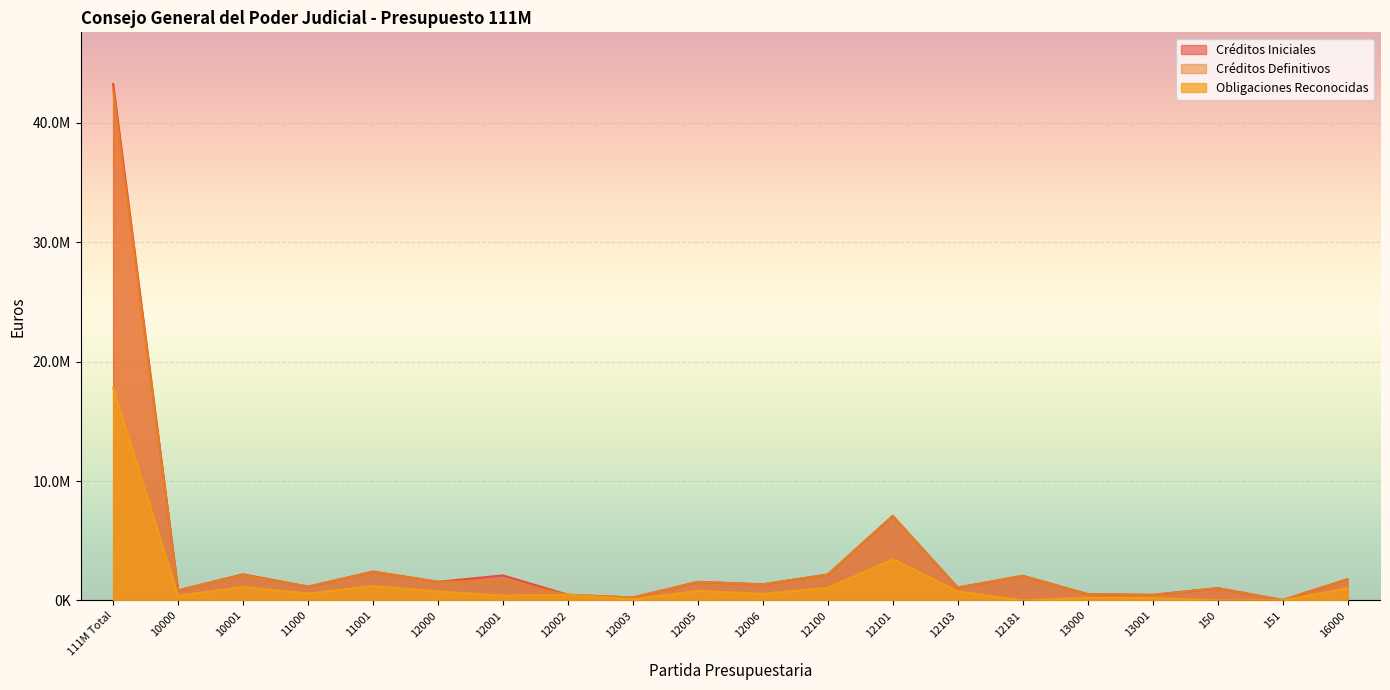

List the series in order of their peak value, highest first.

Créditos Iniciales, Créditos Definitivos, Obligaciones Reconocidas